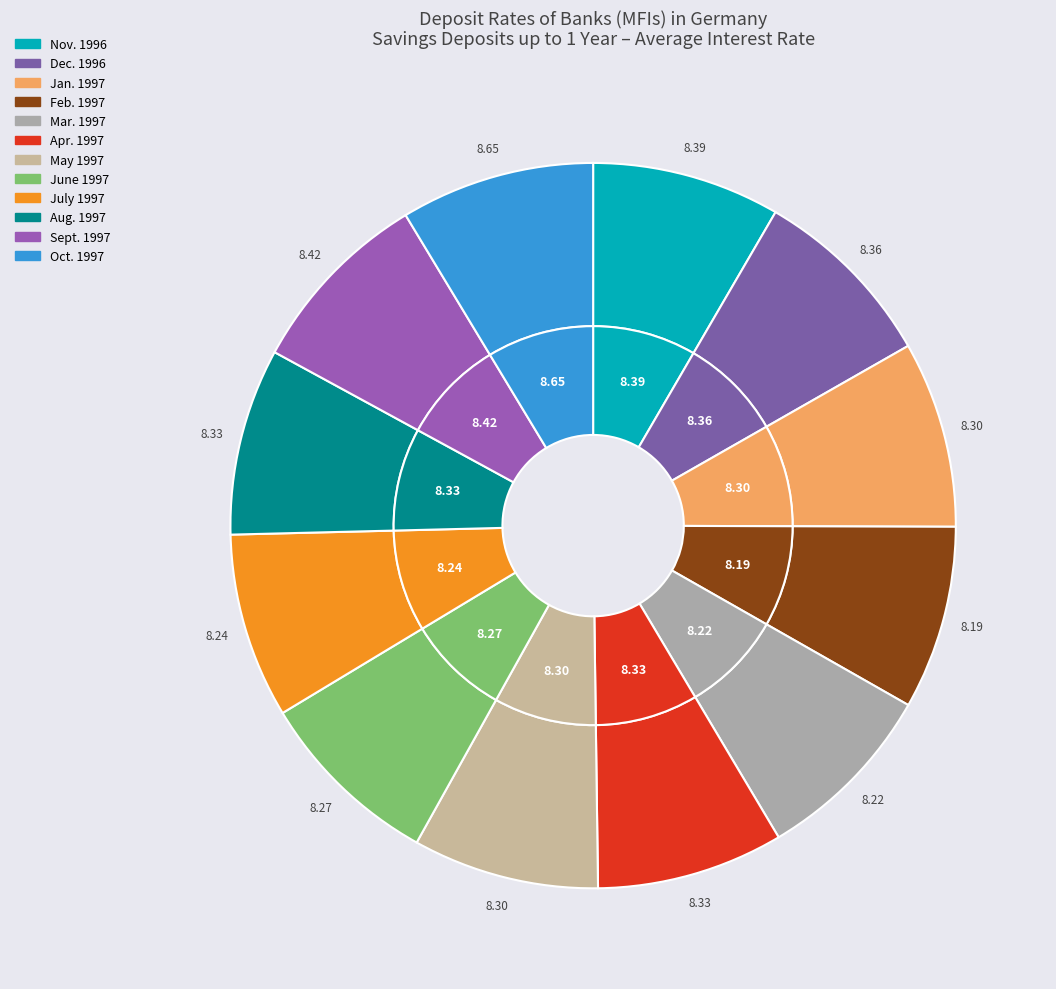

How much of the chart is everything except Apr. 1997?

91.7%